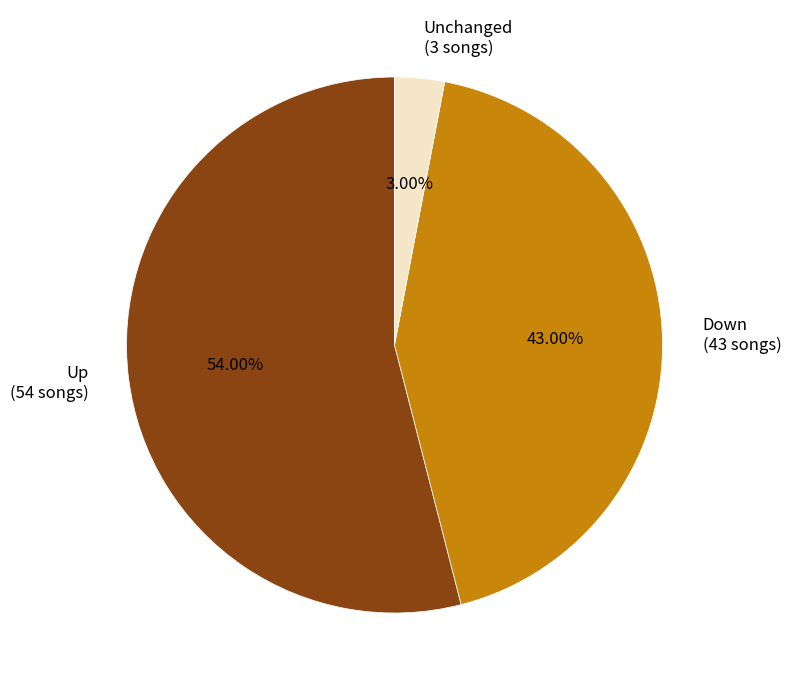

Is there any slice that represents more than half of the pie?

Yes